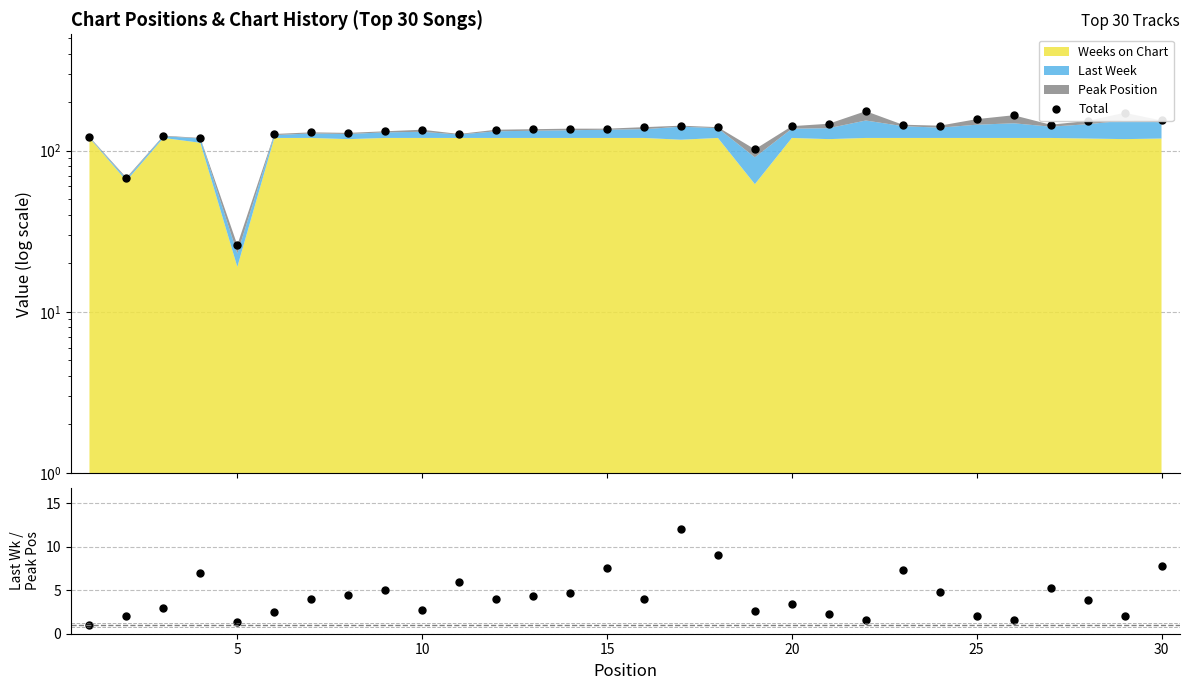

At which label does Total first exceed 137?

15